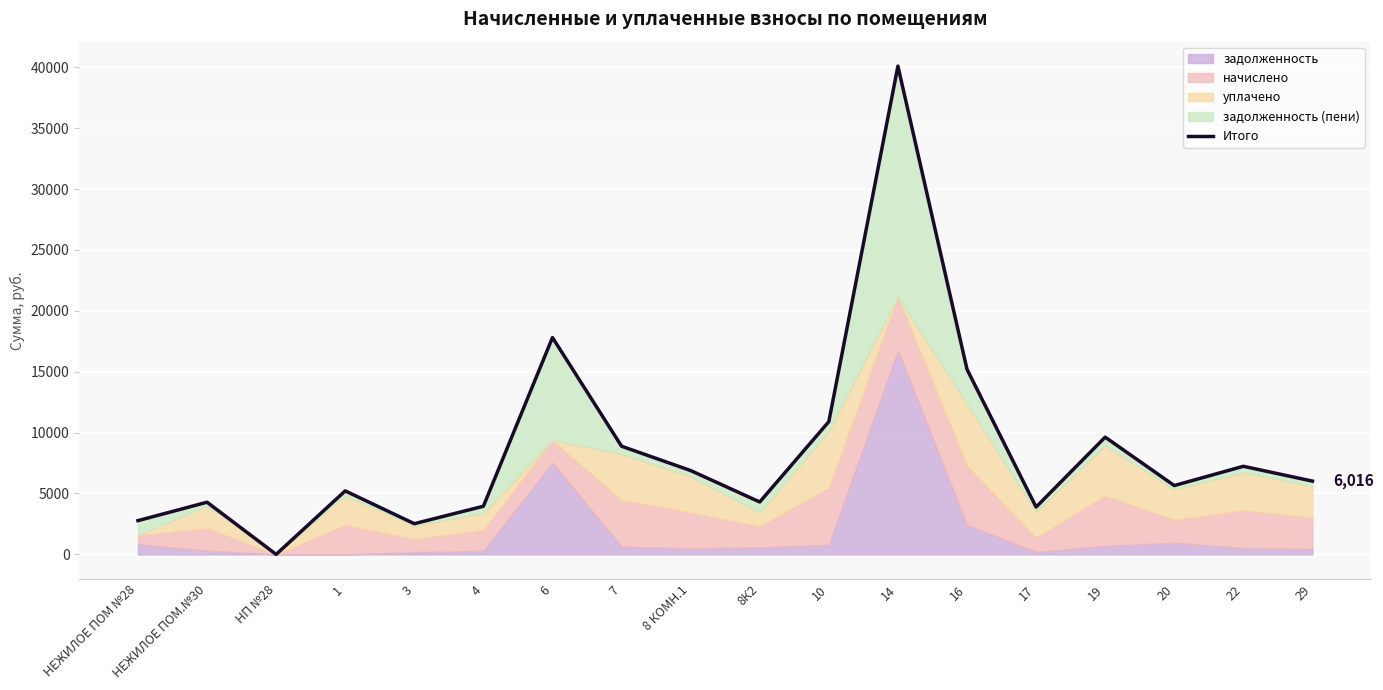

What is the approximate value at 4?

3953.8